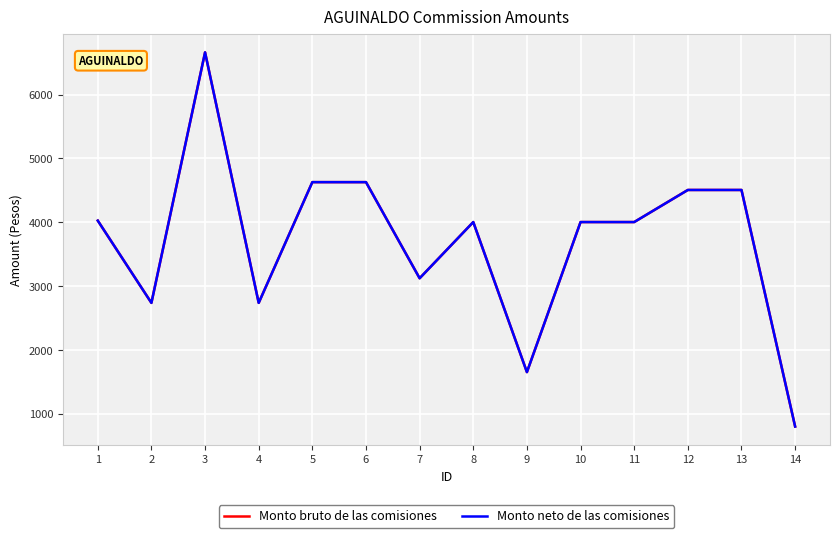

Does the chart display data point markers on the line(s)?

No